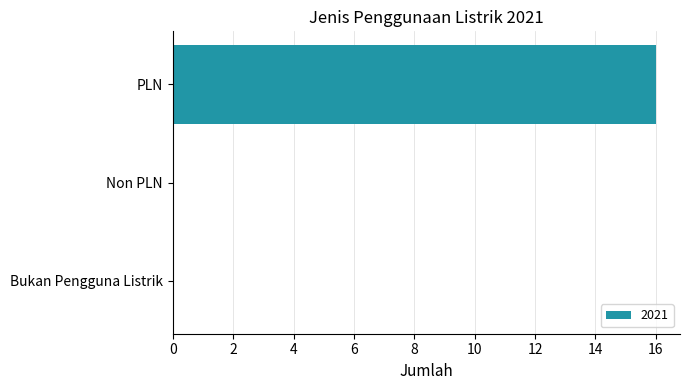

Reading top to bottom, transcribe all the data shown in this chart.

PLN=16	Non PLN=0	Bukan Pengguna Listrik=0